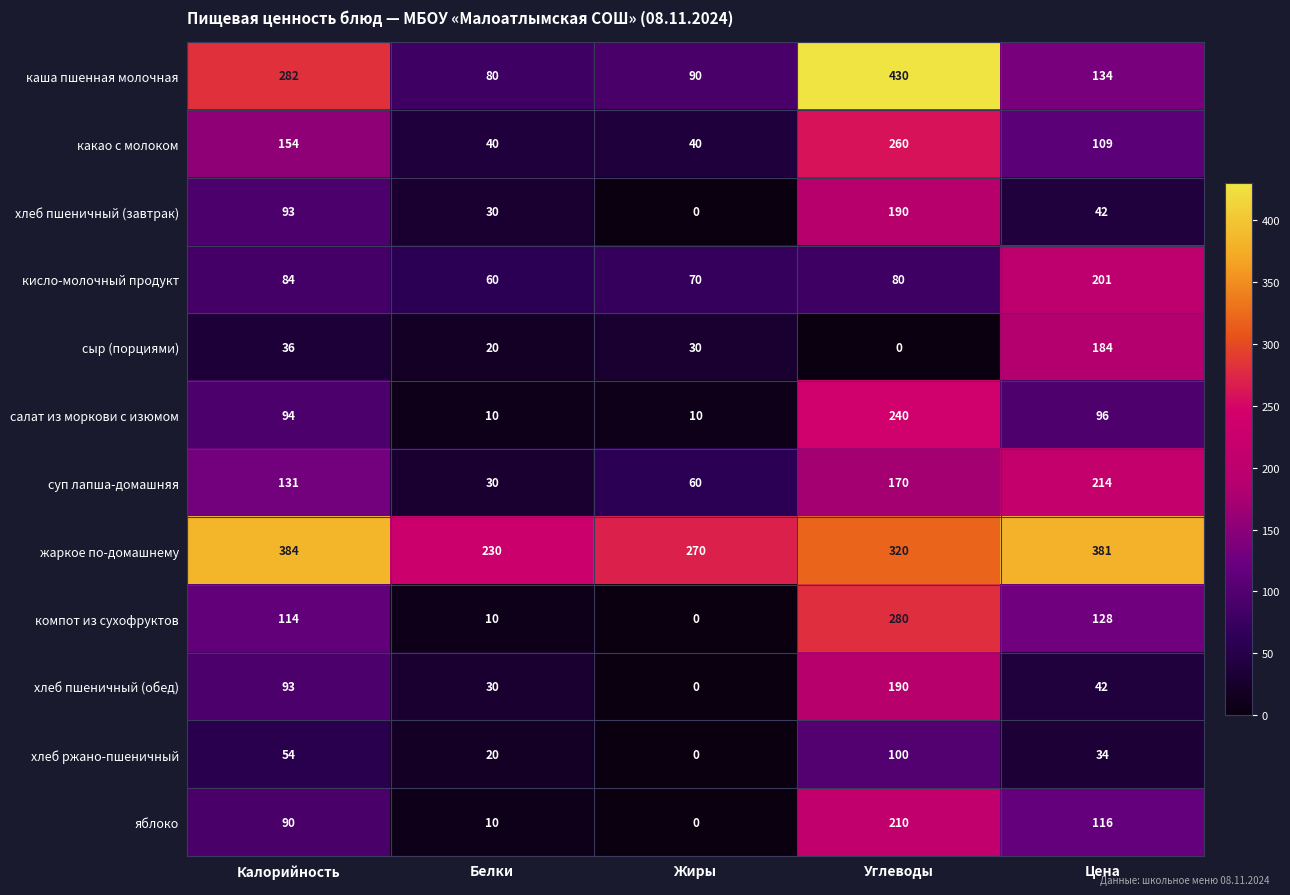

At which category does the chart reach its peak across all series?

Углеводы